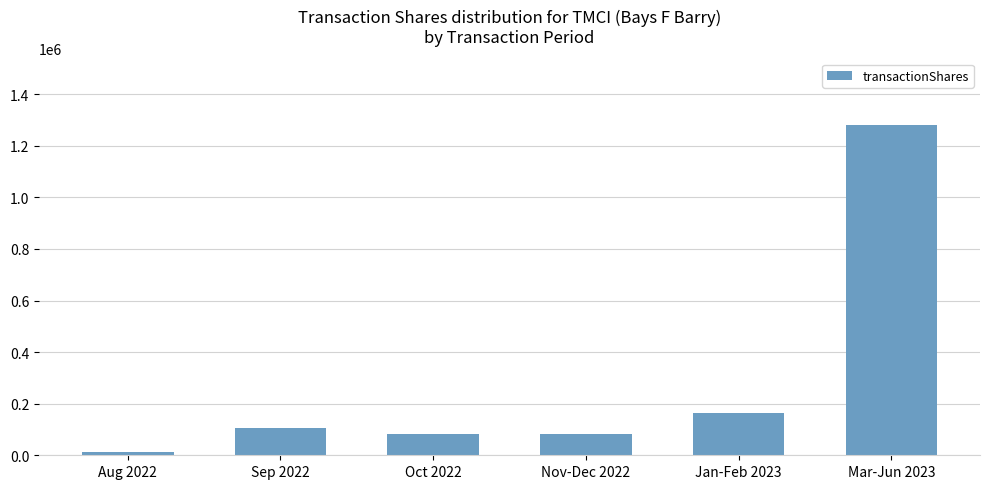

The chart shows a value of 16530 at Nov-Dec 2022. True or false?

False